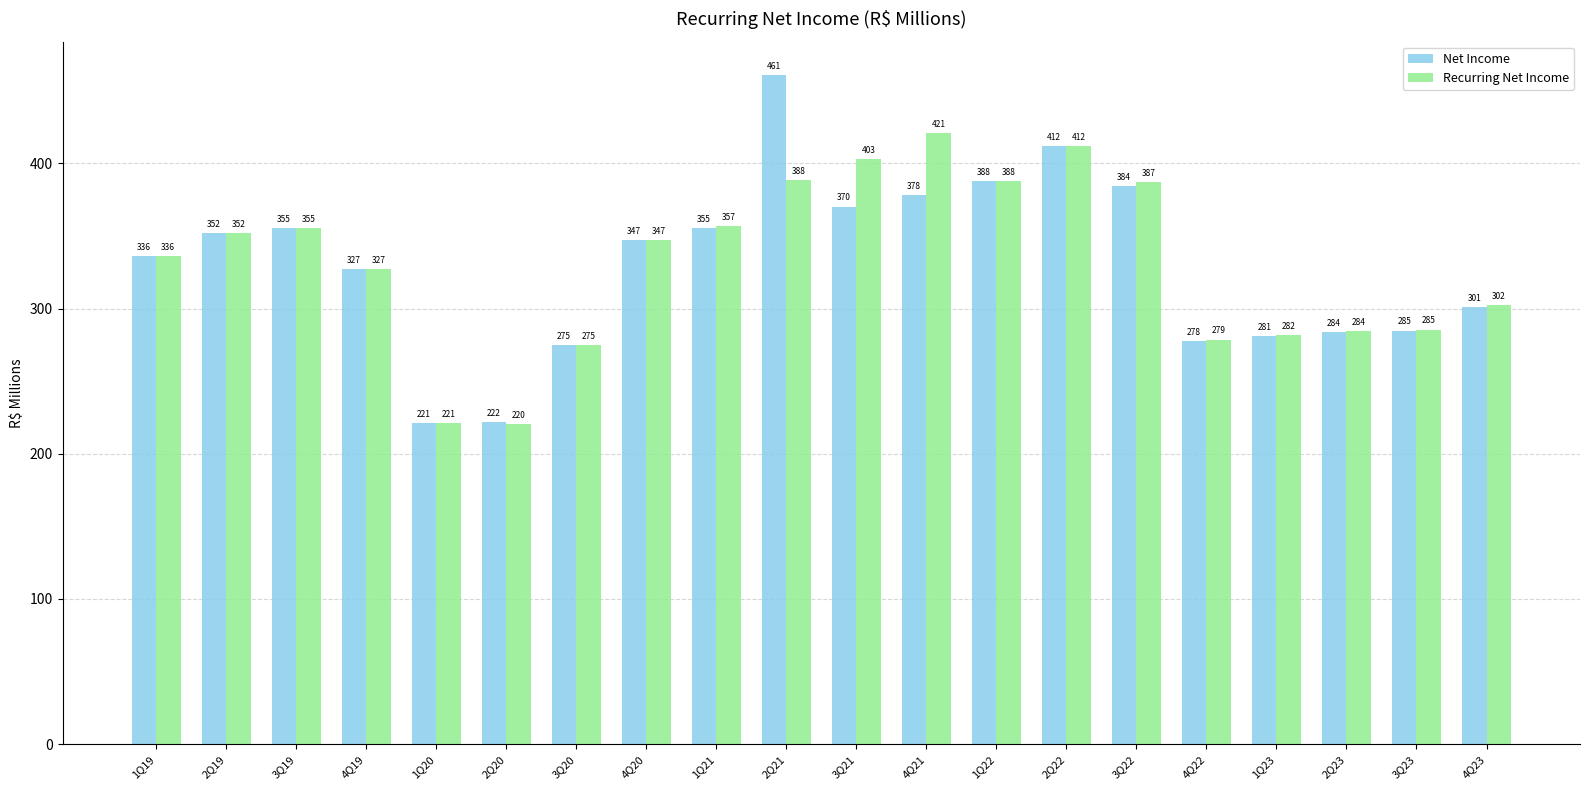

What is the difference between the maximum and minimum values in the Net Income series?

239.5